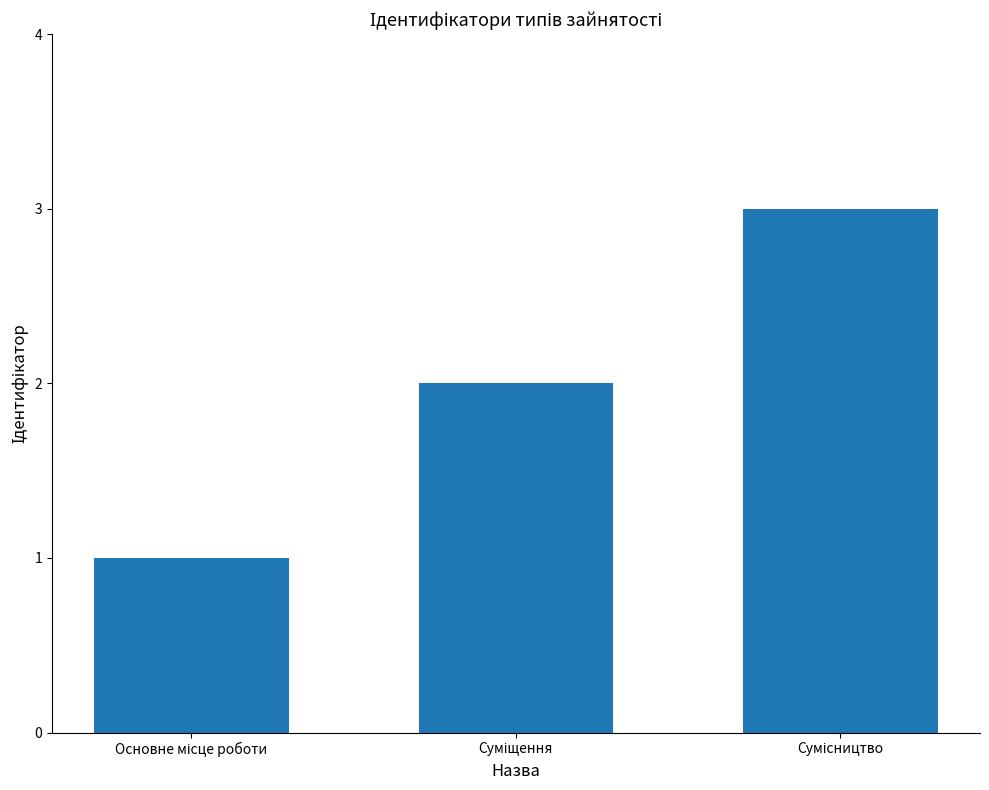

What is the greatest value displayed?

3